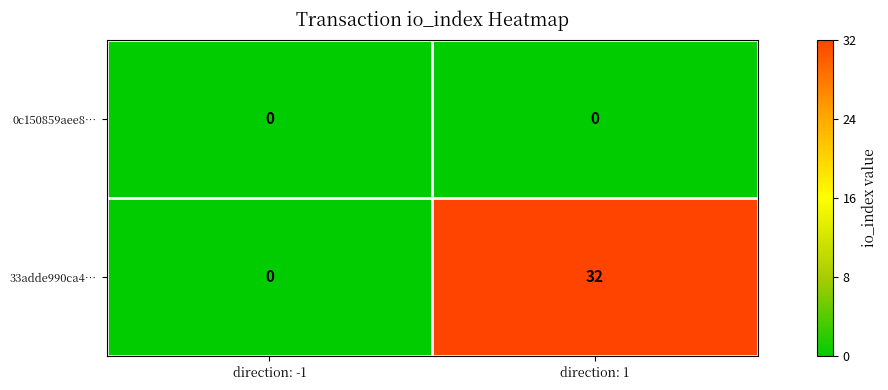

Which series has the largest total across all categories?

33adde990ca4…